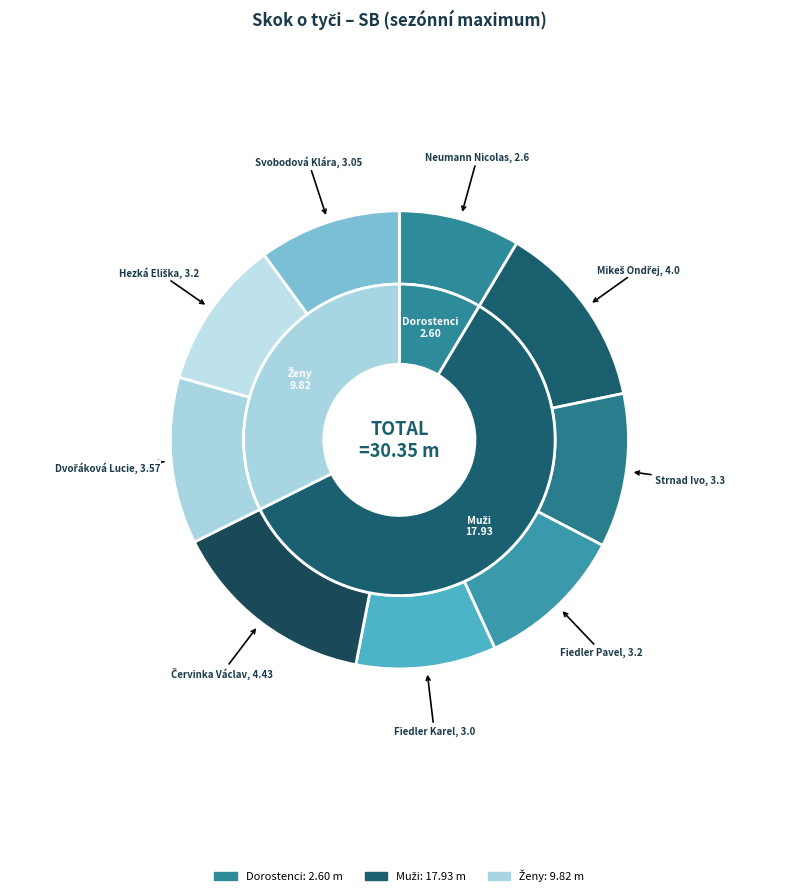

Which slice is the smallest?

Dorostenci (Neumann Nicolas)